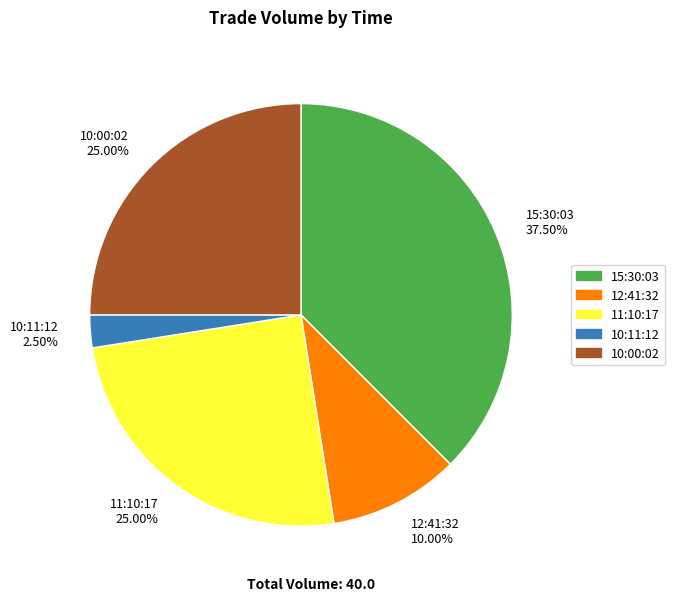

To the nearest percent, what is the difference between the 12:41:32 and 11:10:17 slice percentages?

15%